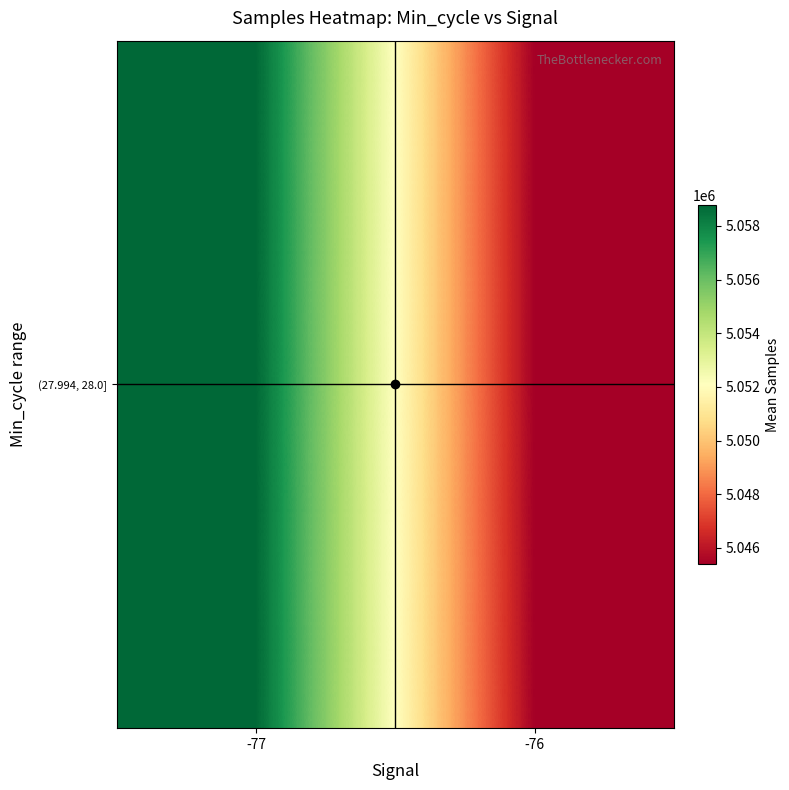

List the labels in order of value, smallest first.

-76, -77